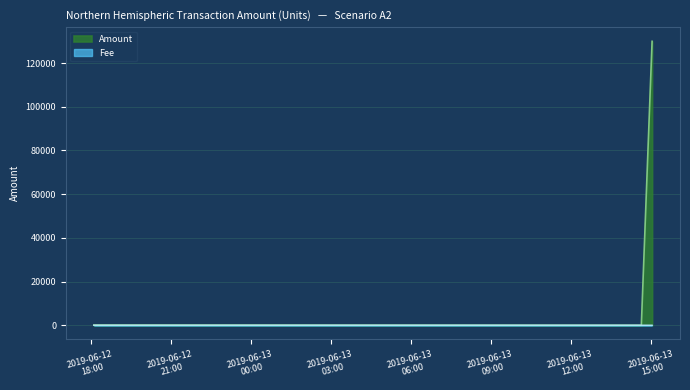

What is the difference between the Amount values at 2019-06-13 15:01:31 and 2019-06-12 18:06:25?

129847.5